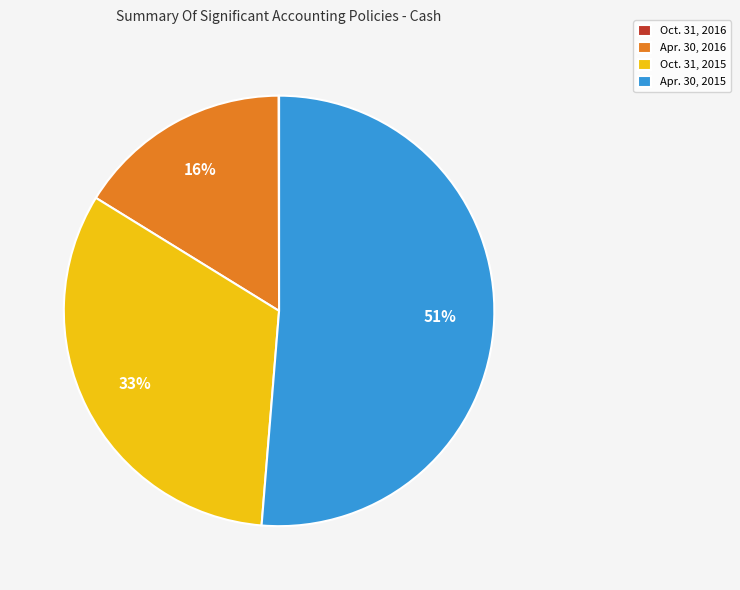

What is the ratio of the value at Apr. 30, 2016 to the value at Apr. 30, 2015?

0.3